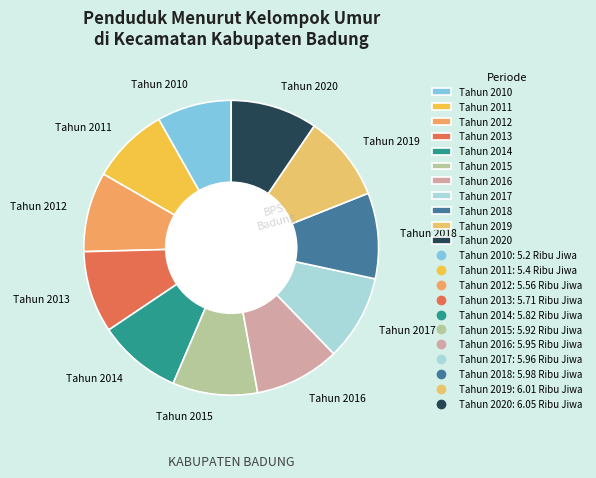

Does Tahun 2012 account for over 50% of the chart?

No